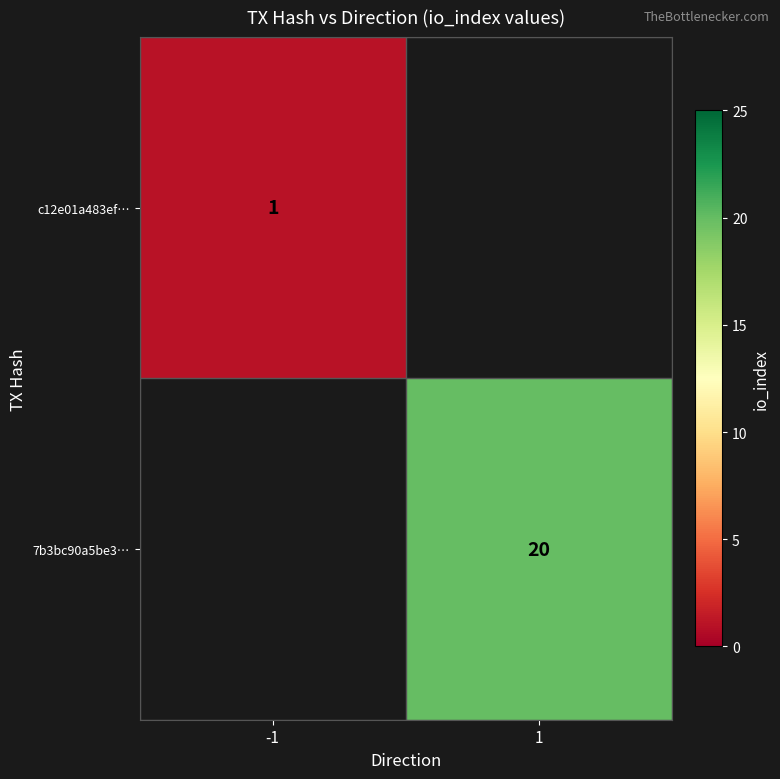

Is the value of 7b3bc90a5be3… at 1 greater than the value of c12e01a483ef… at -1?

Yes